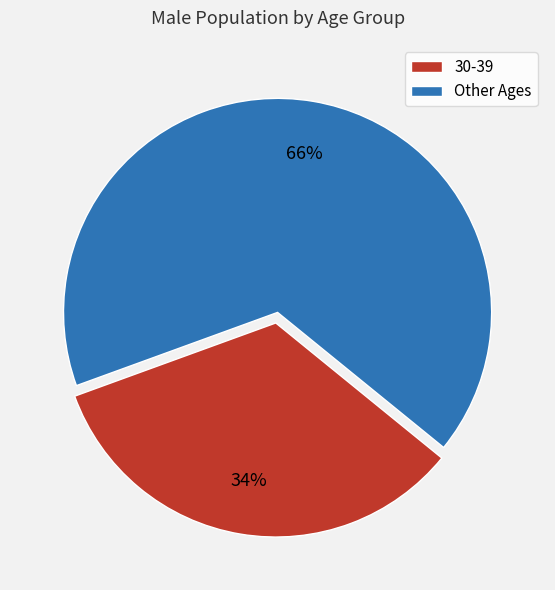

Is the sum of Other Ages and 30-39 greater than half?

Yes